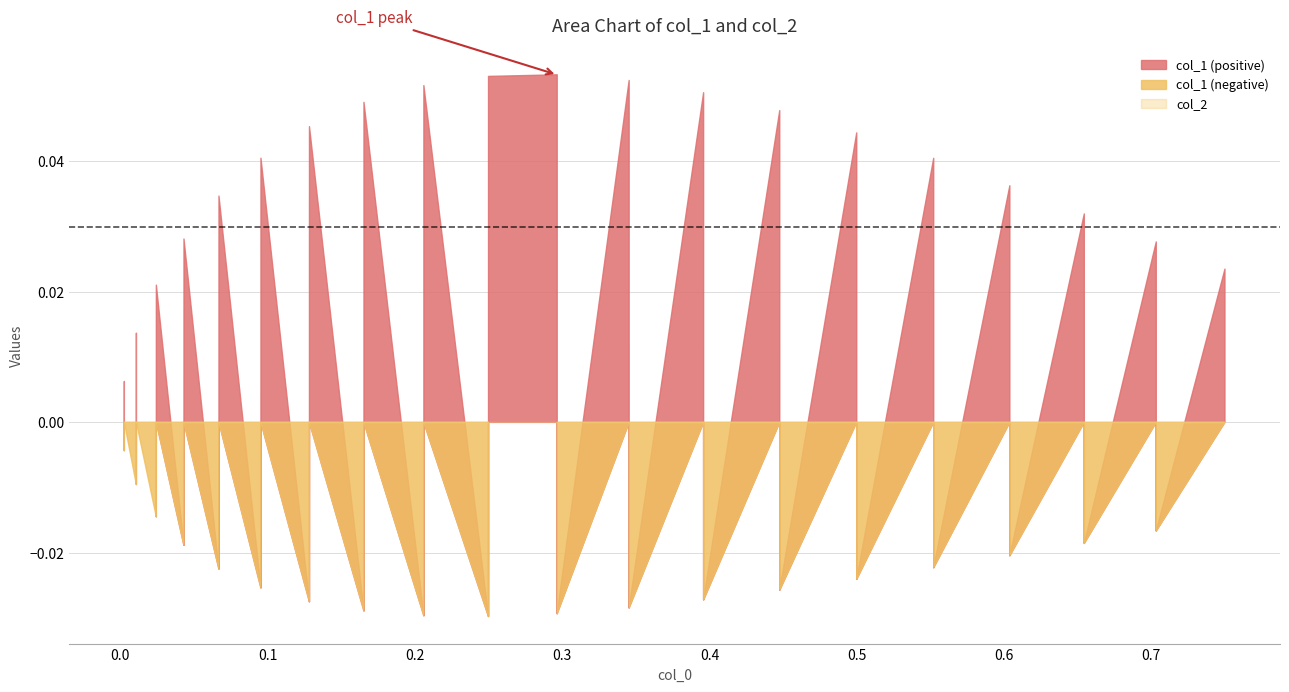

Reading left to right, extract all data points from this chart.

col_1: -0.0	0.0	-0.0	0.0	-0.0	0.0	-0.0	0.0	-0.0	0.0	-0.0	0.0	-0.0	0.0	-0.0	0.0	-0.0	0.1	-0.0	0.1	0.1	-0.0	0.1	-0.0	0.1	-0.0	0.0	-0.0	0.0	-0.0	0.0	-0.0	0.0	-0.0	0.0	-0.0	0.0	-0.0	0.0
col_2: 0.0	0.0	0.0	0.0	0.0	0.0	0.0	0.0	0.0	0.0	0.0	0.0	0.0	0.0	0.0	0.0	0.0	0.0	0.0	0.0	0.0	0.0	0.0	0.0	0.0	0.0	0.0	0.0	0.0	0.0	0.0	0.0	0.0	0.0	0.0	0.0	0.0	0.0	0.0